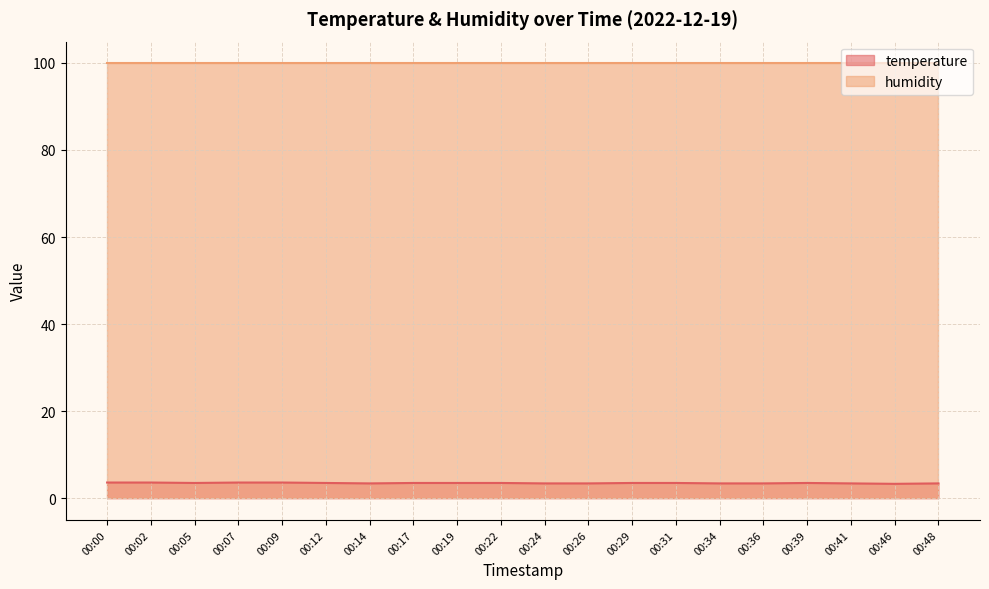

The chart shows a value of 3.6 at 00:07. True or false?

True